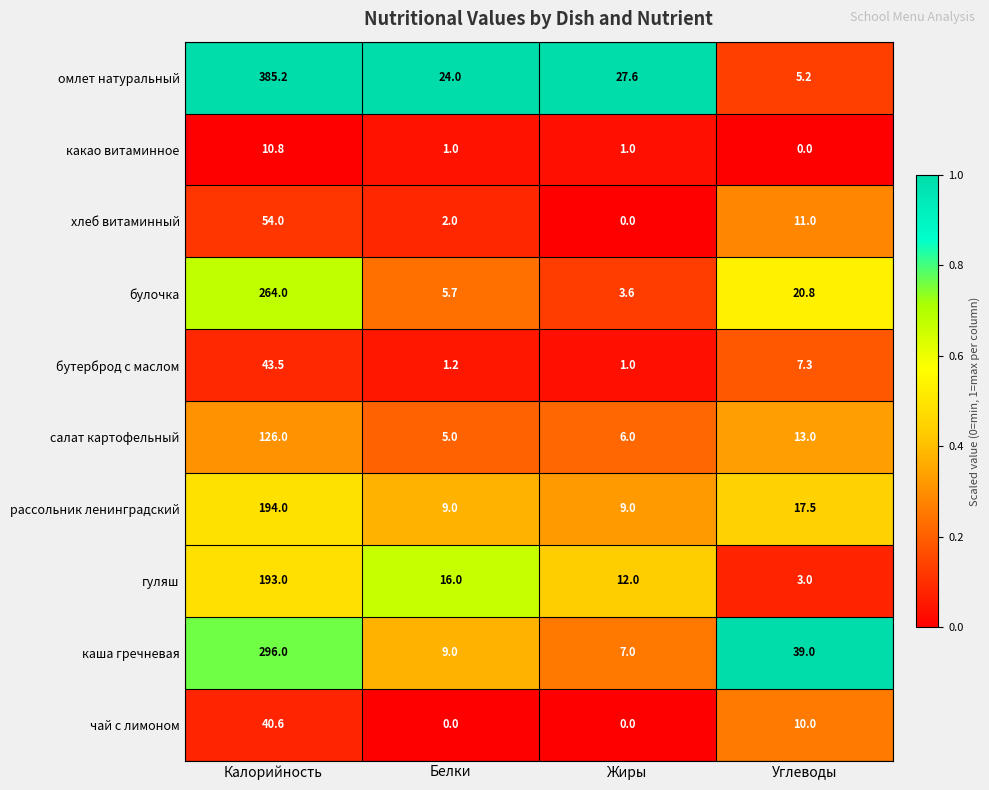

At which label is рассольник ленинградский closest to 101?

Углеводы